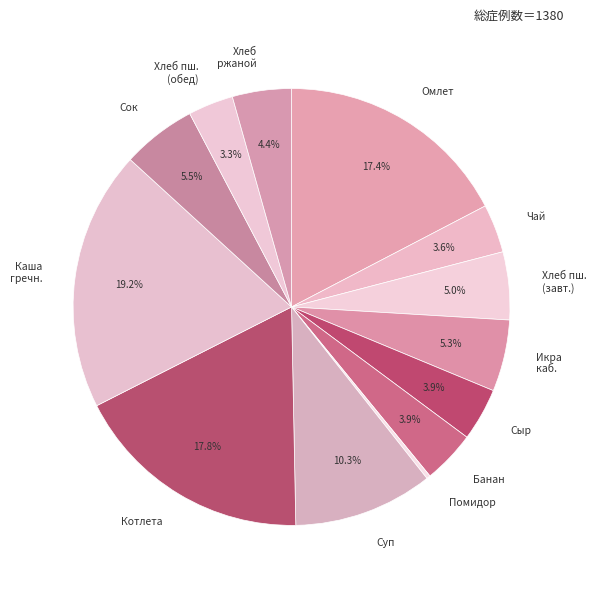

What is the total percentage of Банан and Хлеб пш. (завт.)?

8.9%